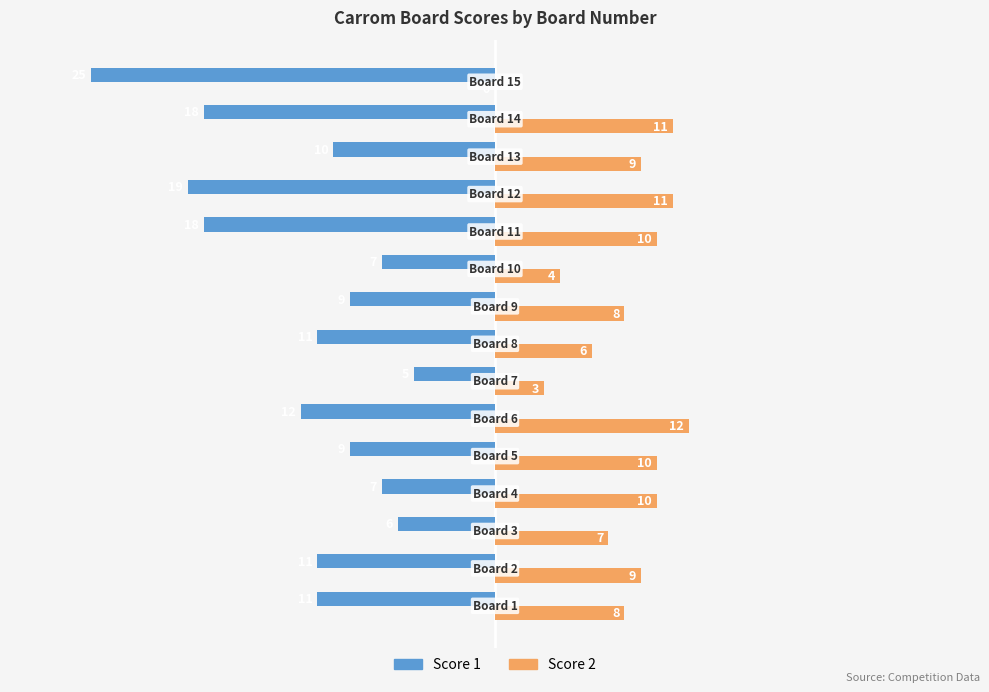

What is the sum of all Score 2 values?

118